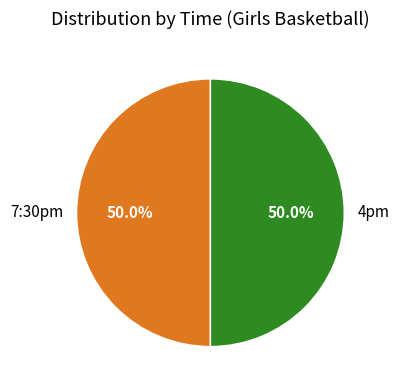

What portion of the pie excludes 4pm?

50.0%